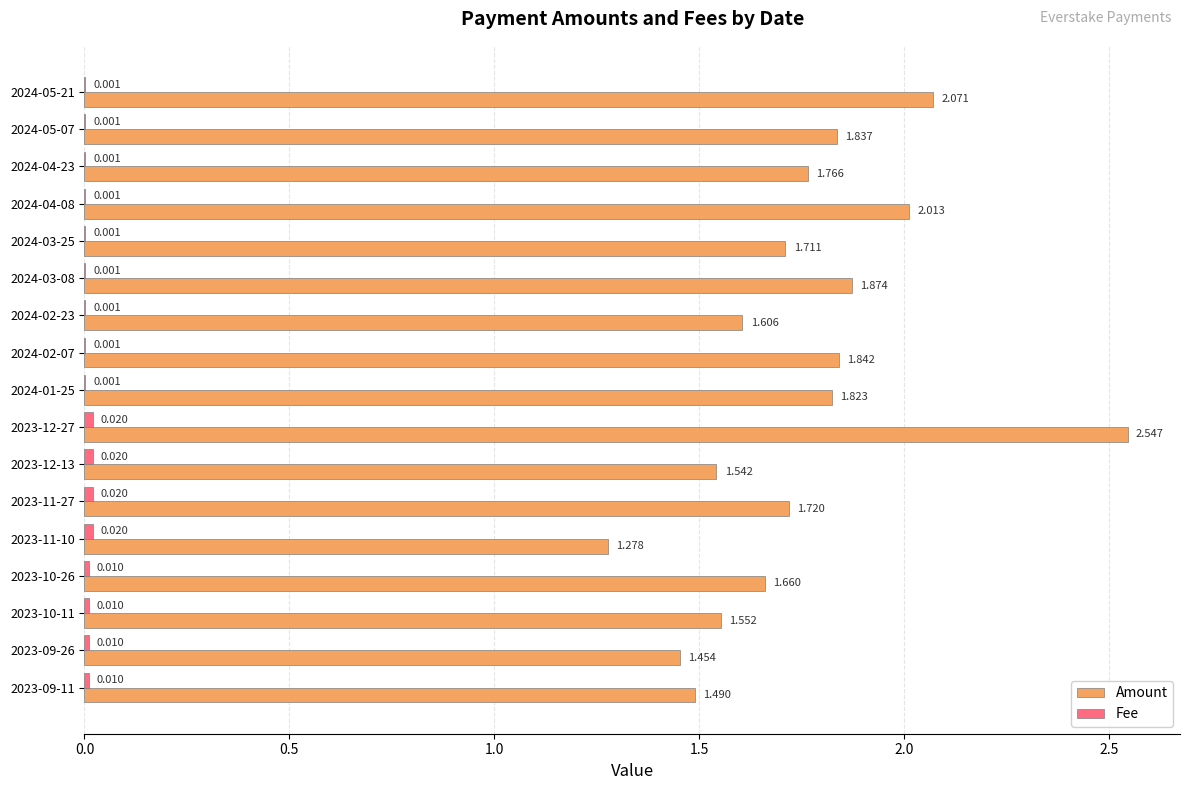

Which series has the largest total across all categories?

Amount